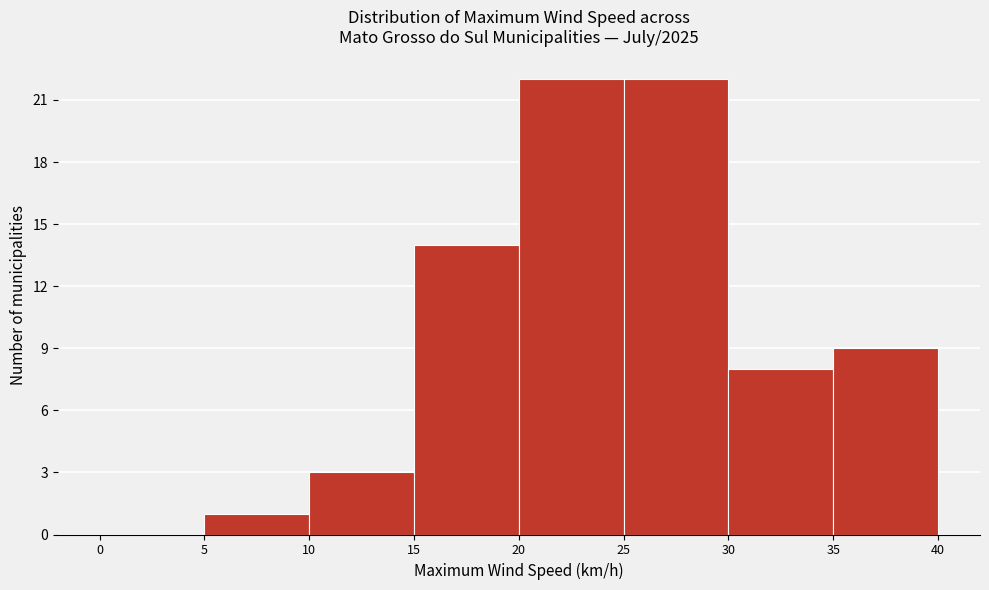

What is the height of the bar covering 15 to 20 on the x-axis? The values are not printed on the chart, so give them approximately, as read against the axis.

14